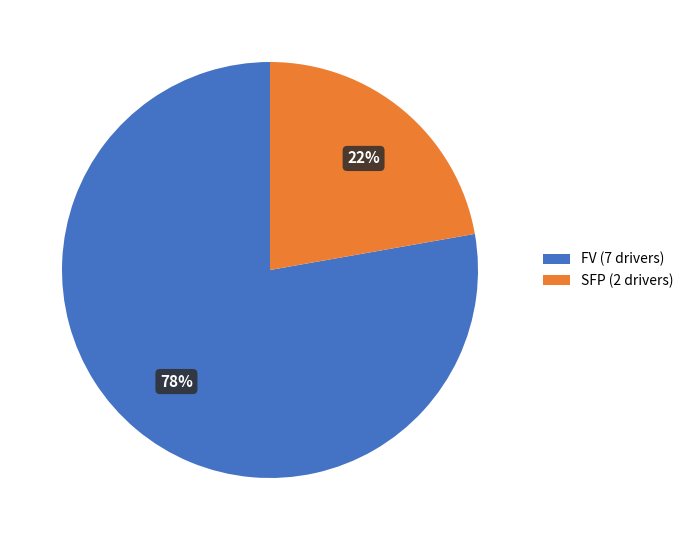

Combined, do SFP (2 drivers) and FV (7 drivers) account for over 50%?

Yes